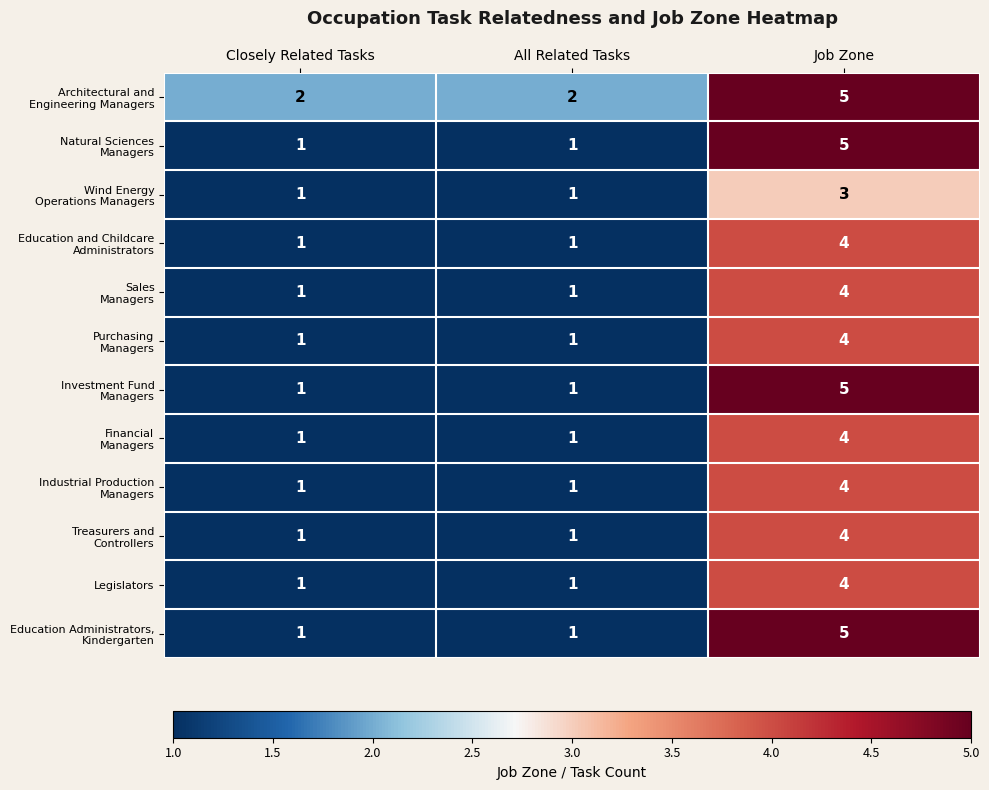

What is the total value across all series at Job Zone?

51